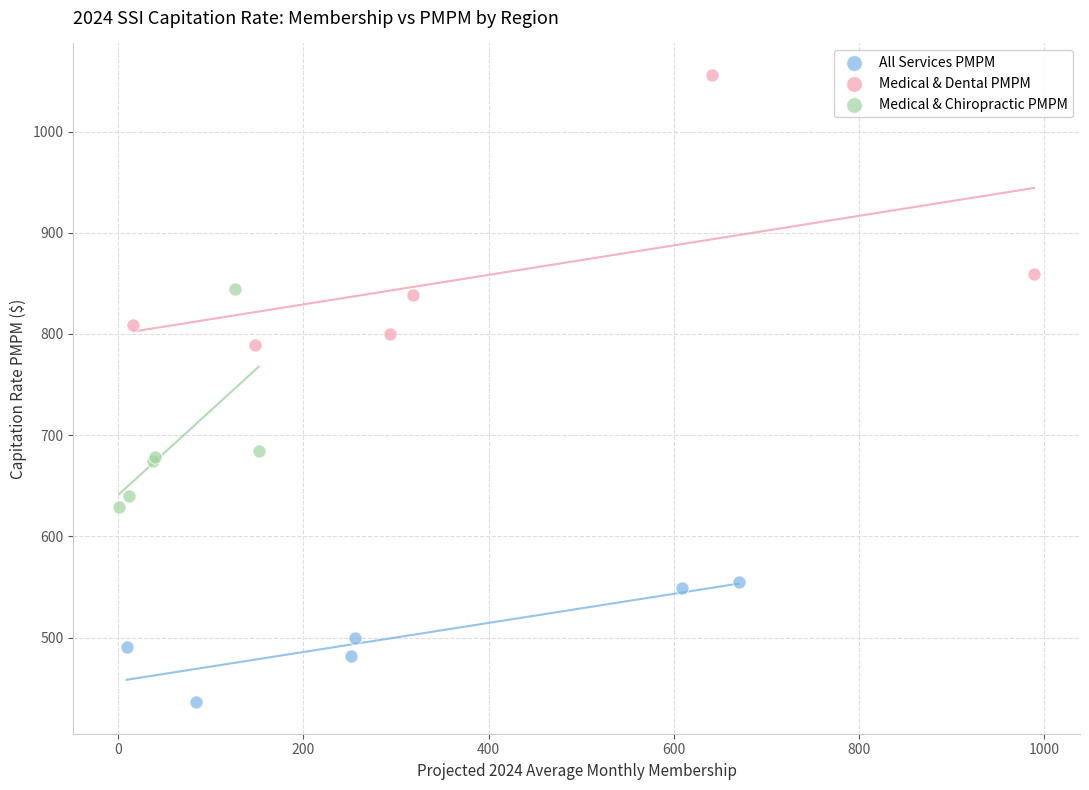

Which series reaches the minimum Y coordinate?

All Services PMPM